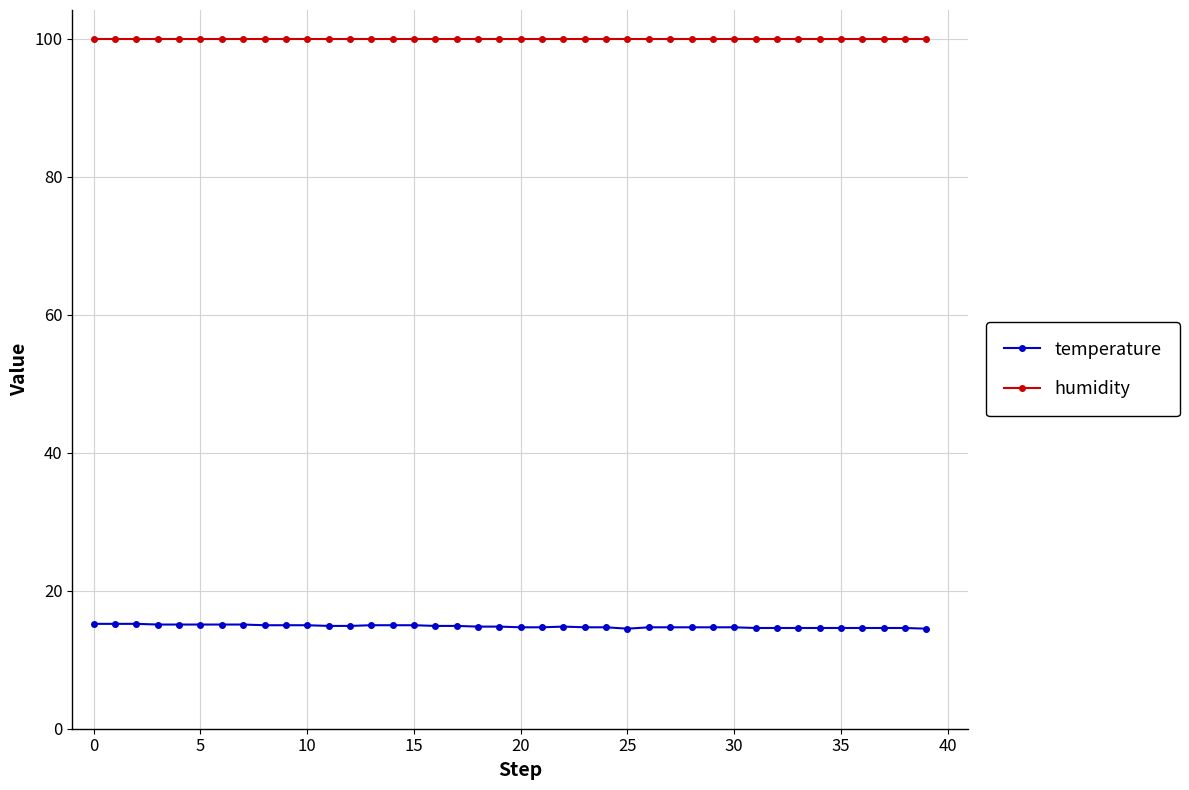

What is the lowest value of the temperature series?

14.5